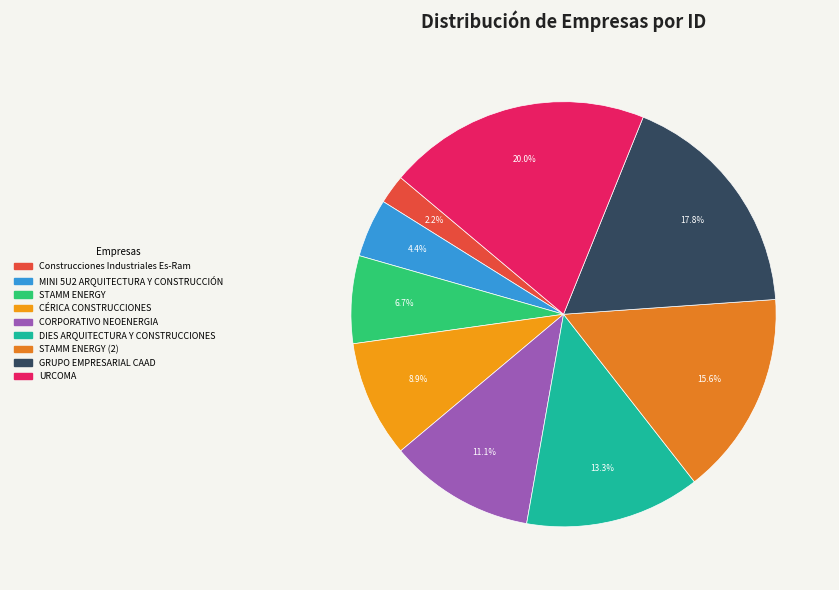

Which slice is the smallest?

Construcciones Industriales Es-Ram